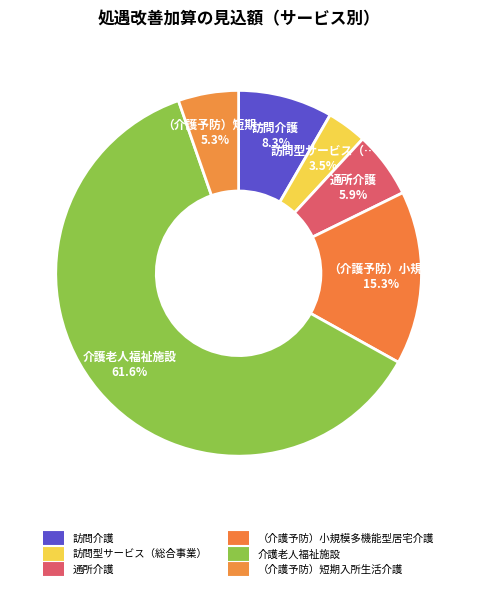

Count the number of slices in the pie.

6